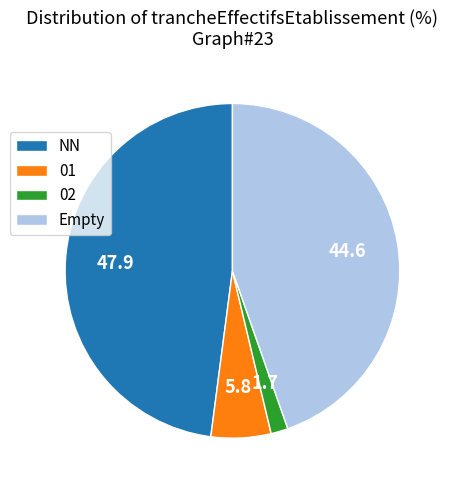

Does any single category account for the majority?

No